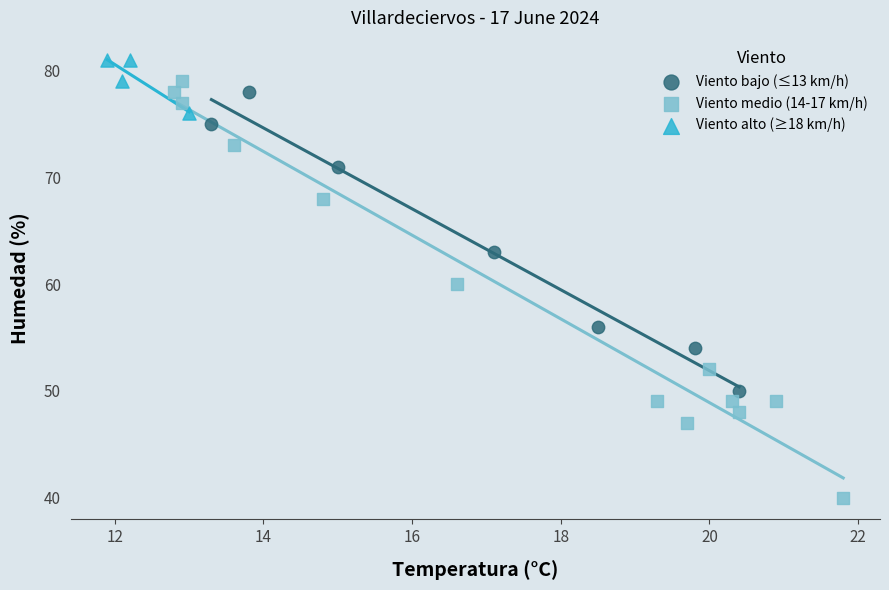

Which series has the largest Y range (max minus min)?

Viento medio (14-17 km/h)